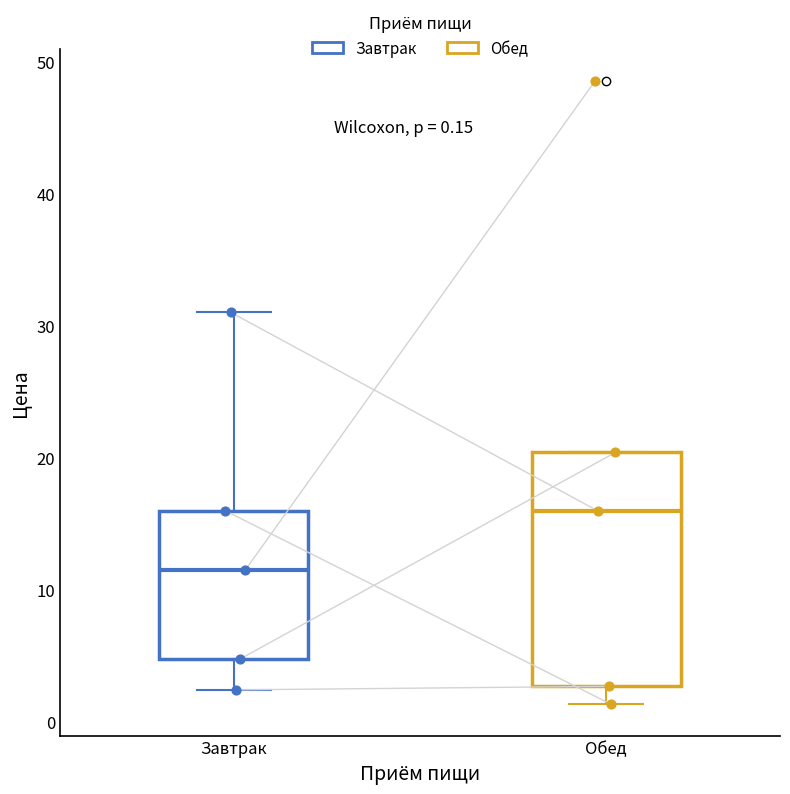

Which box is the tallest, from its lower edge to its upper edge?

Обед